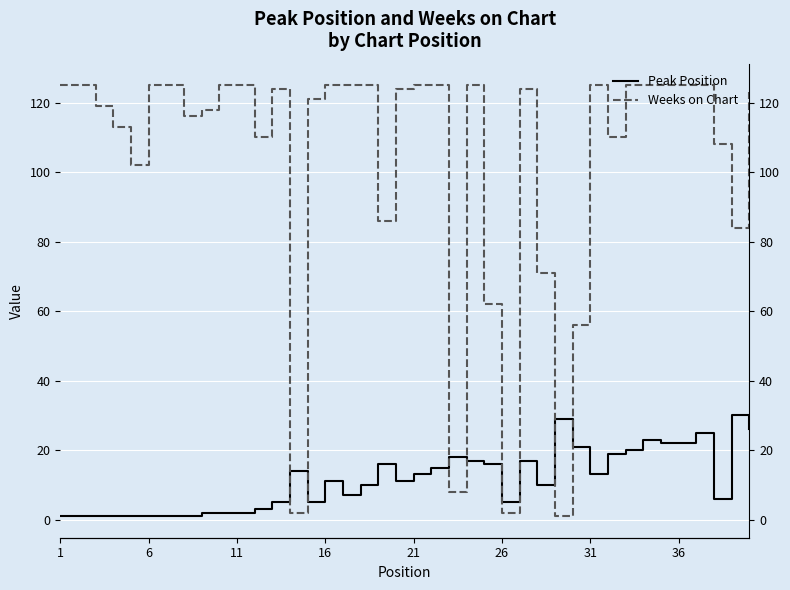

Rank the series at 36 from highest to lowest value.

Weeks on Chart, Peak Position